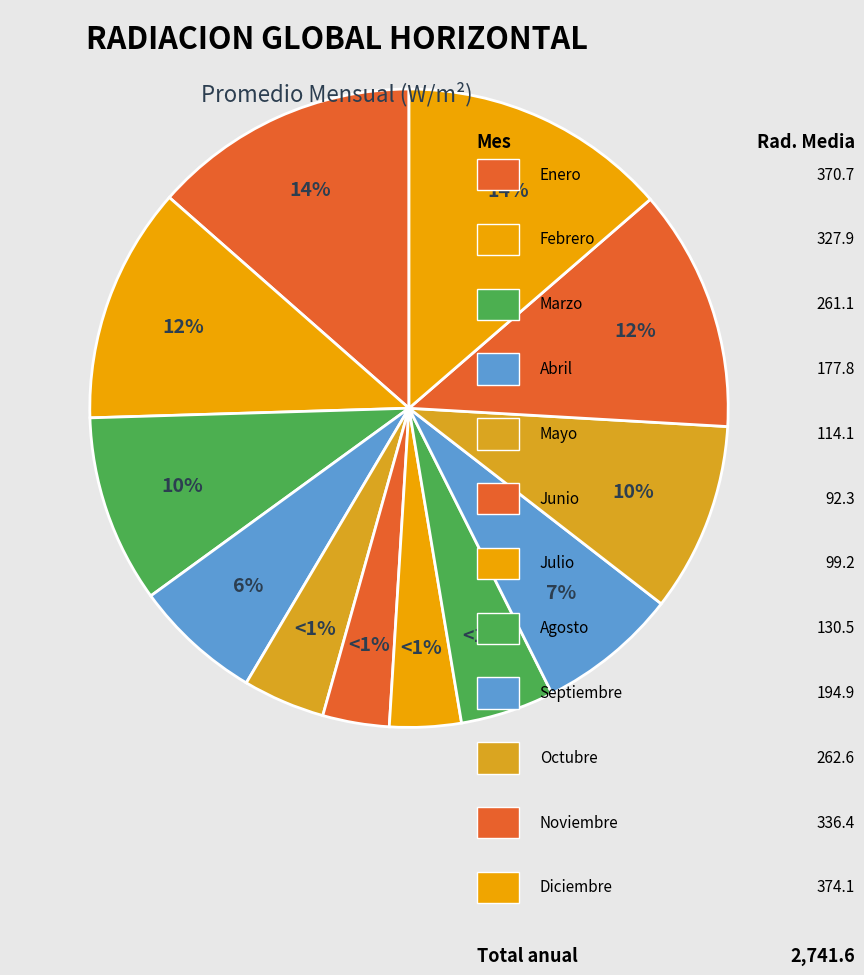

To the nearest percent, what percentage of the pie is Marzo?

10%